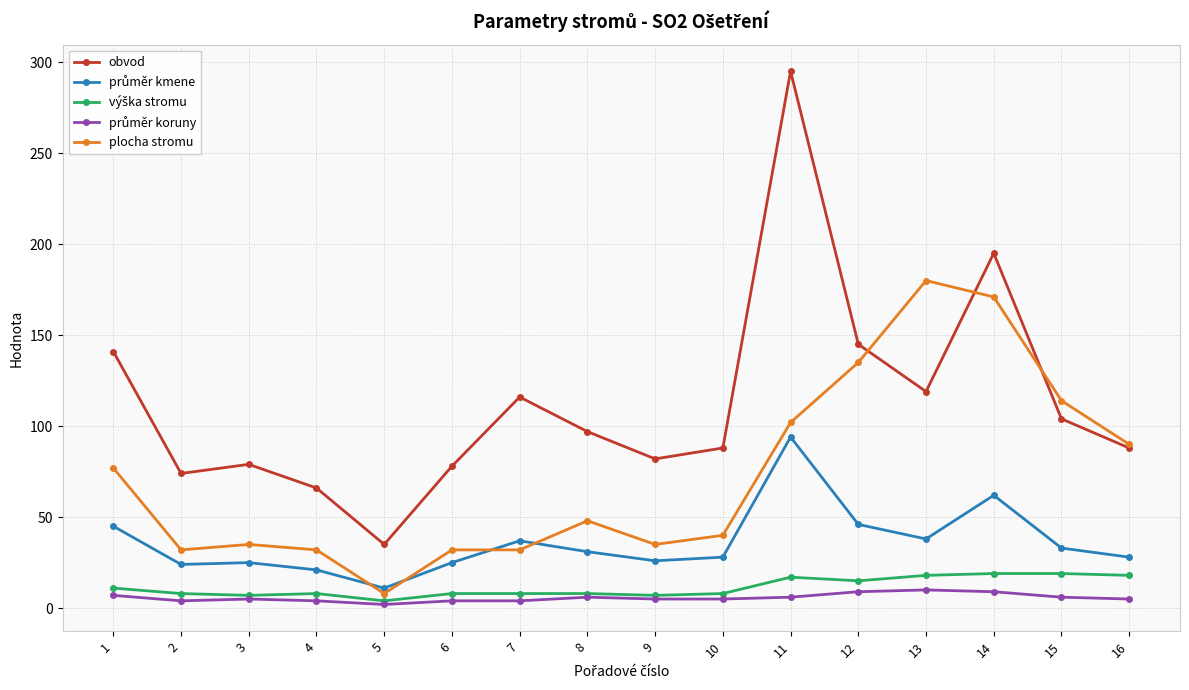

Does the chart display data point markers on the line(s)?

Yes